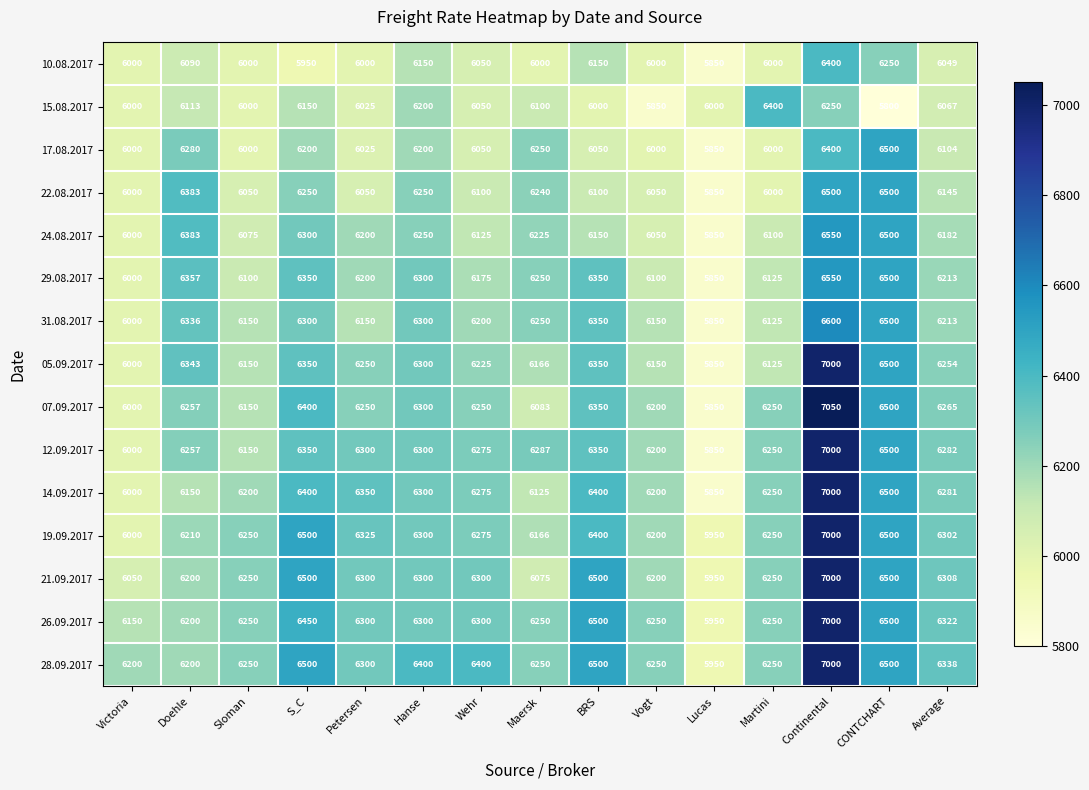

Which series has the largest total across all categories?

28.09.2017